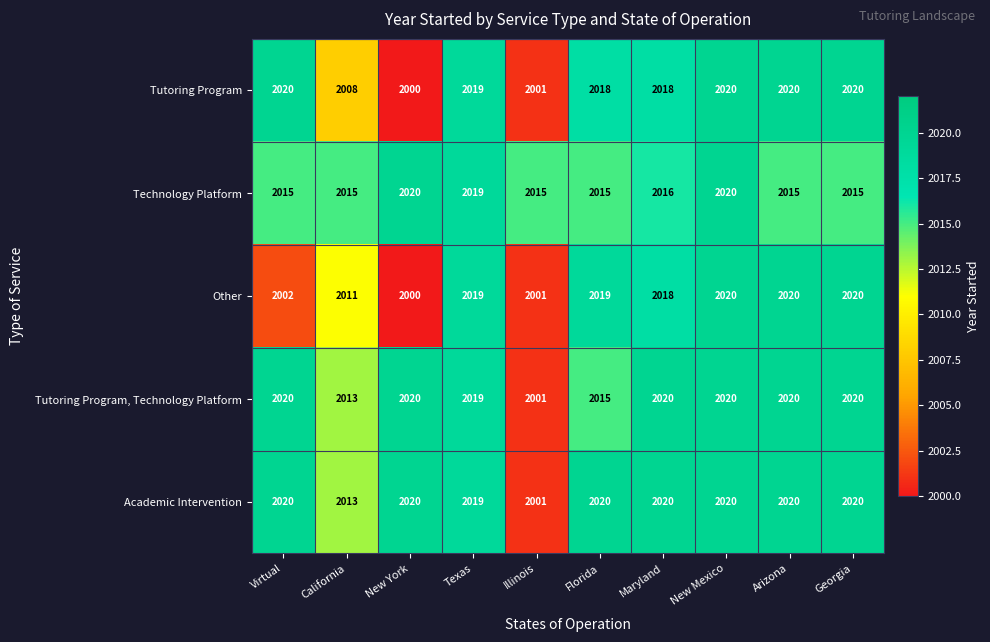

What is the sum of all Technology Platform values?

20165